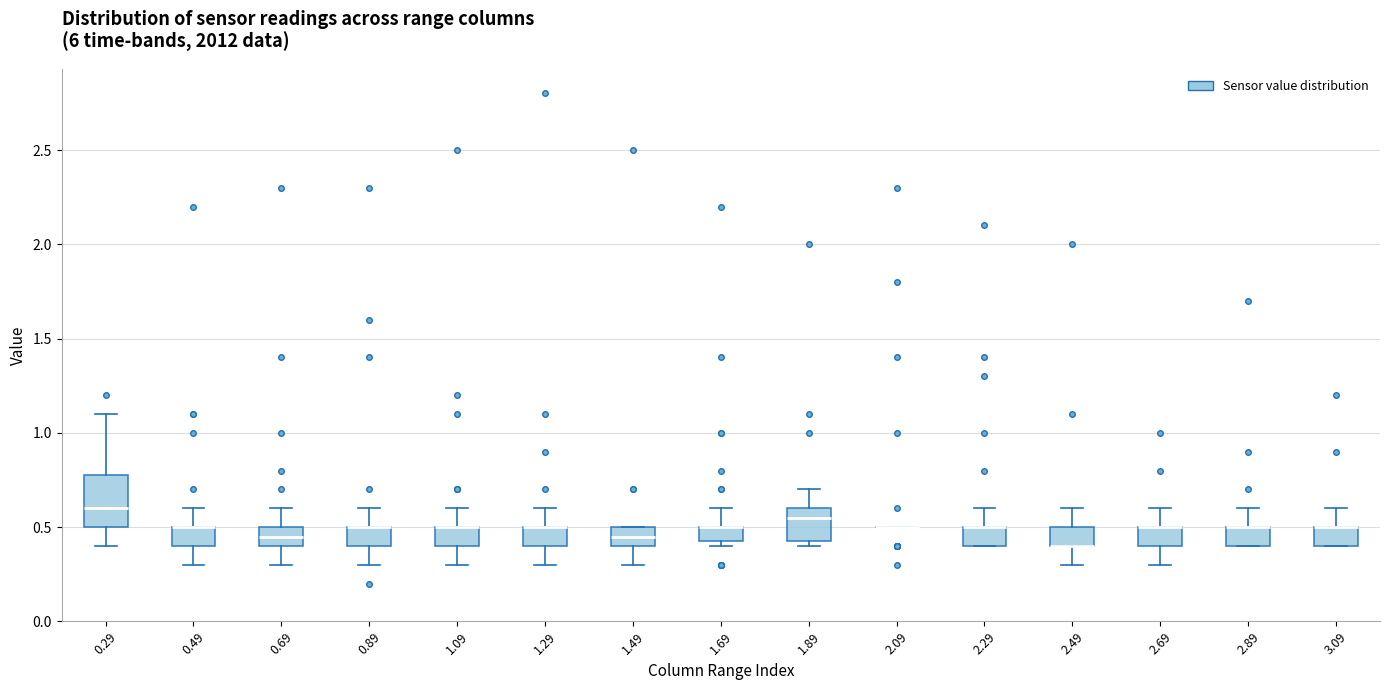

Which box is the tallest, from its lower edge to its upper edge?

0.29